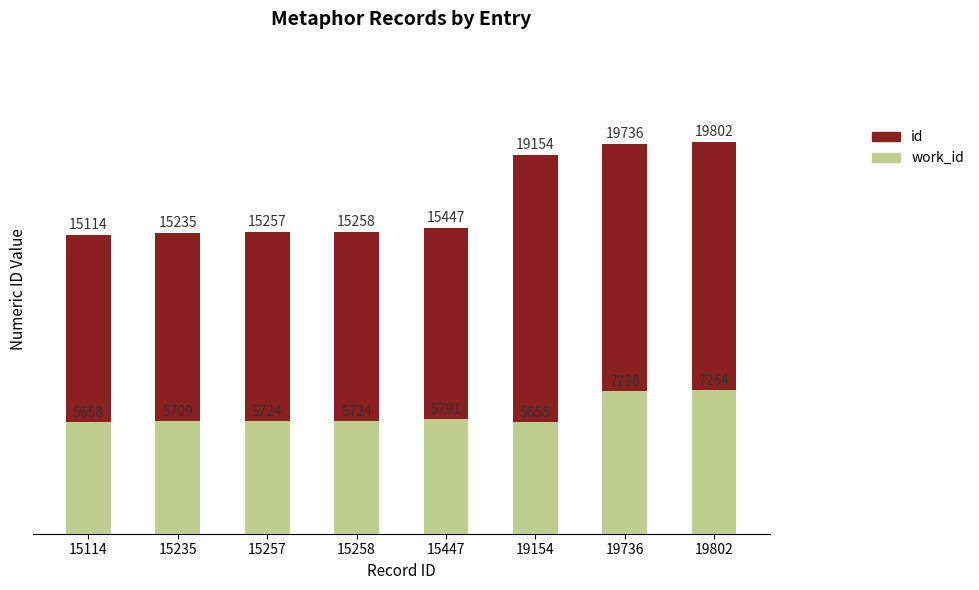

Is the value of id at 15447 greater than the value of work_id at 15235?

Yes